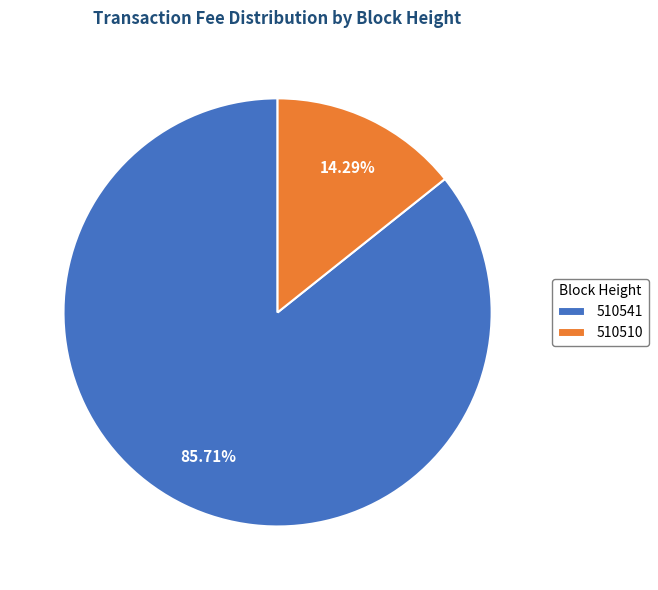

Which slice is the smallest?

510510